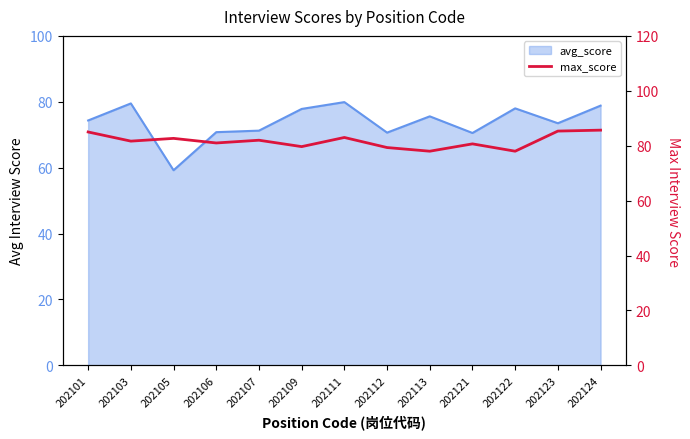

Reading left to right, transcribe all the data shown in this chart.

85.0	81.7	82.7	81.0	82.0	79.7	83.0	79.3	78.0	80.7	78.0	85.3	85.7